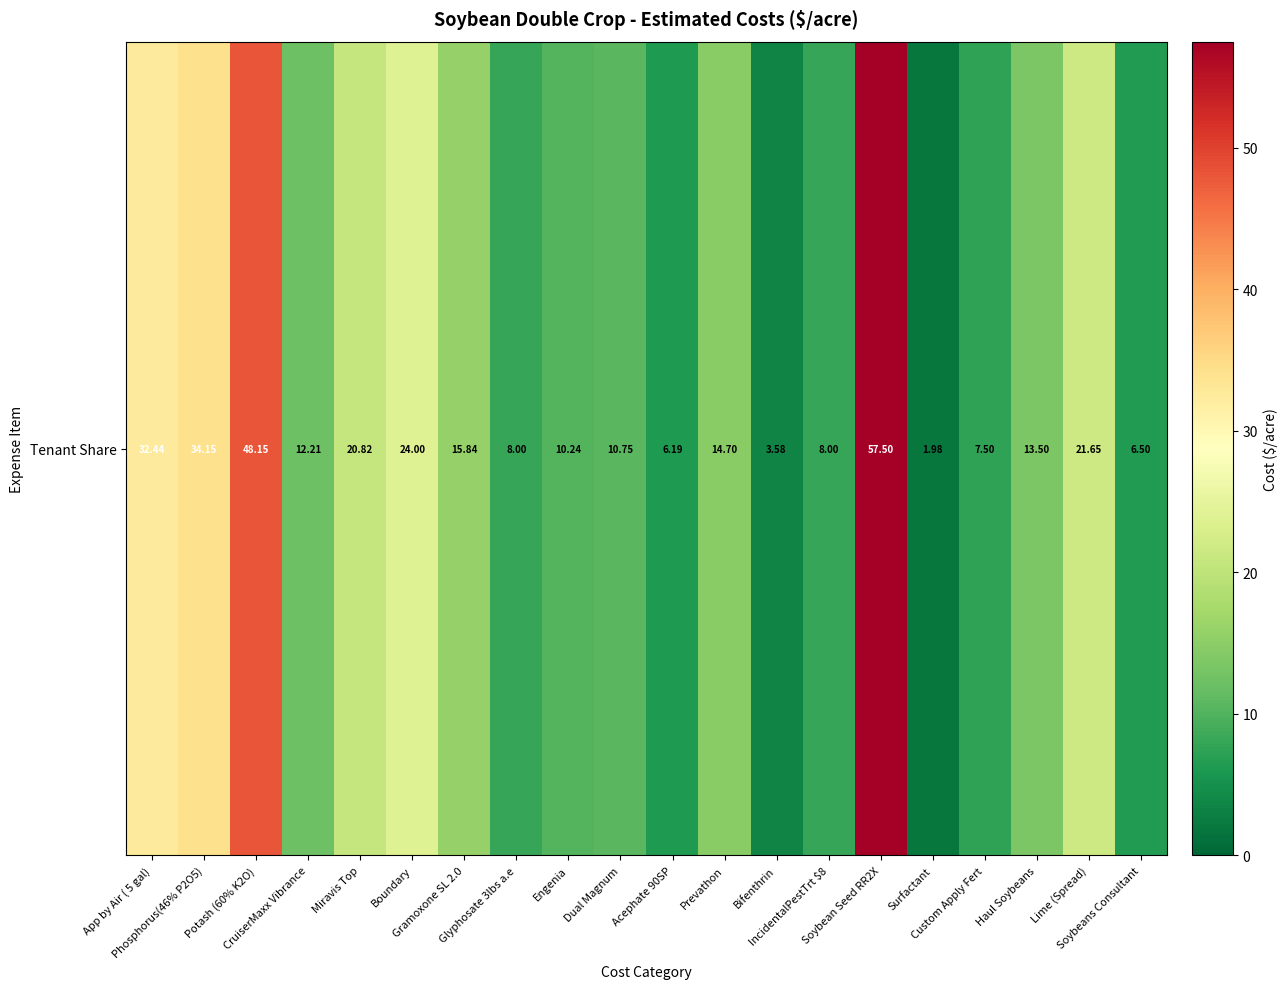

The value at Soybeans Consultant is 6.5. True or false?

True